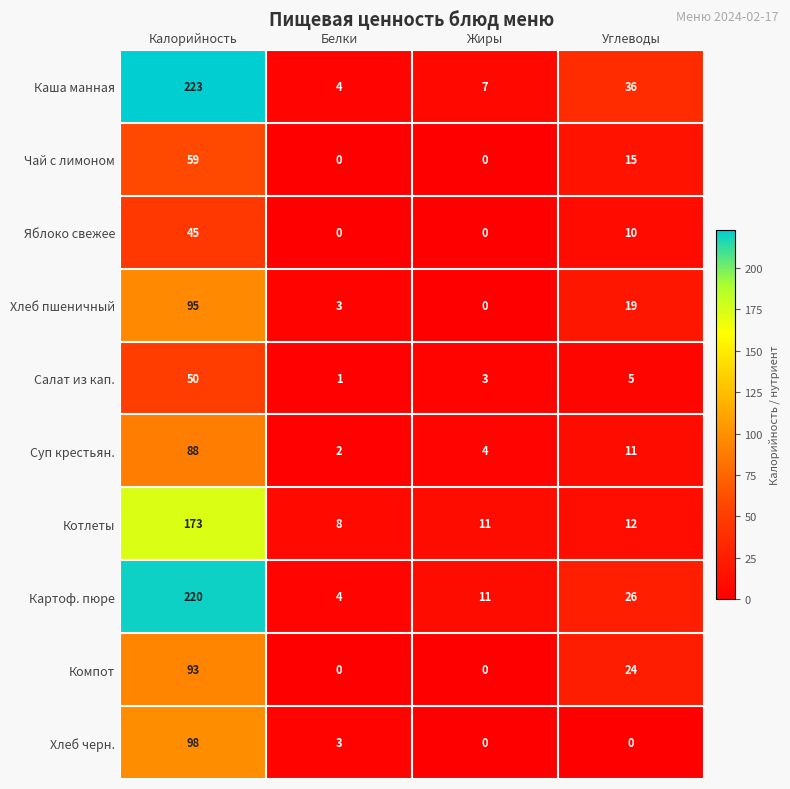

The value of Чай с лимоном at Белки is 0. True or false?

True